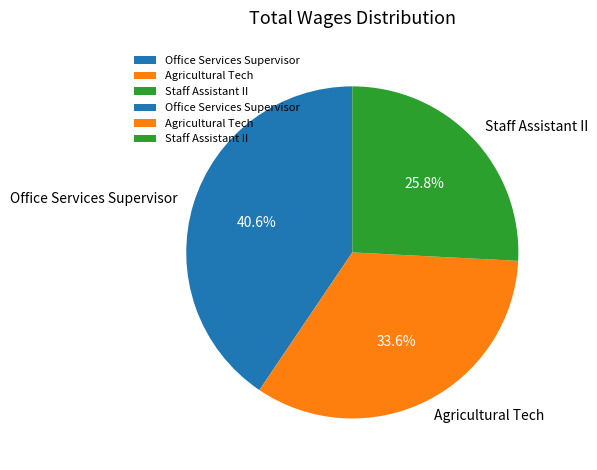

To the nearest percent, what portion does Agricultural Tech represent?

34%